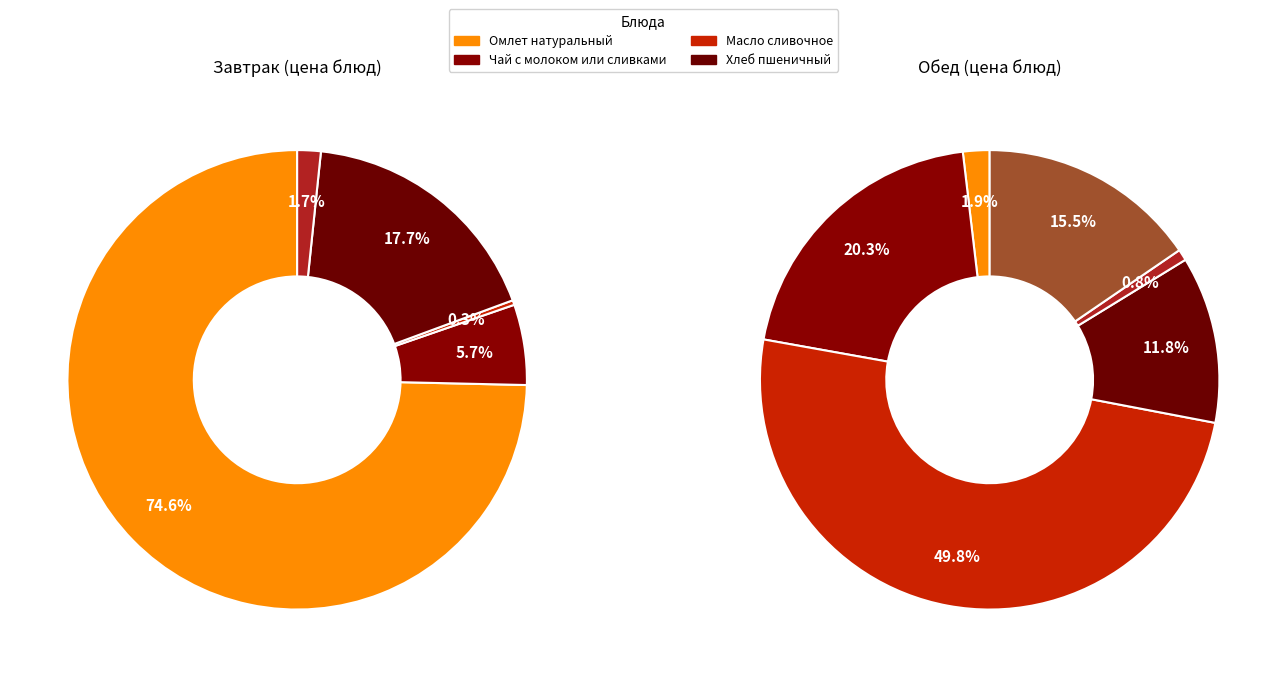

The Масло сливочное slice represents 0% of the pie. True or false?

True